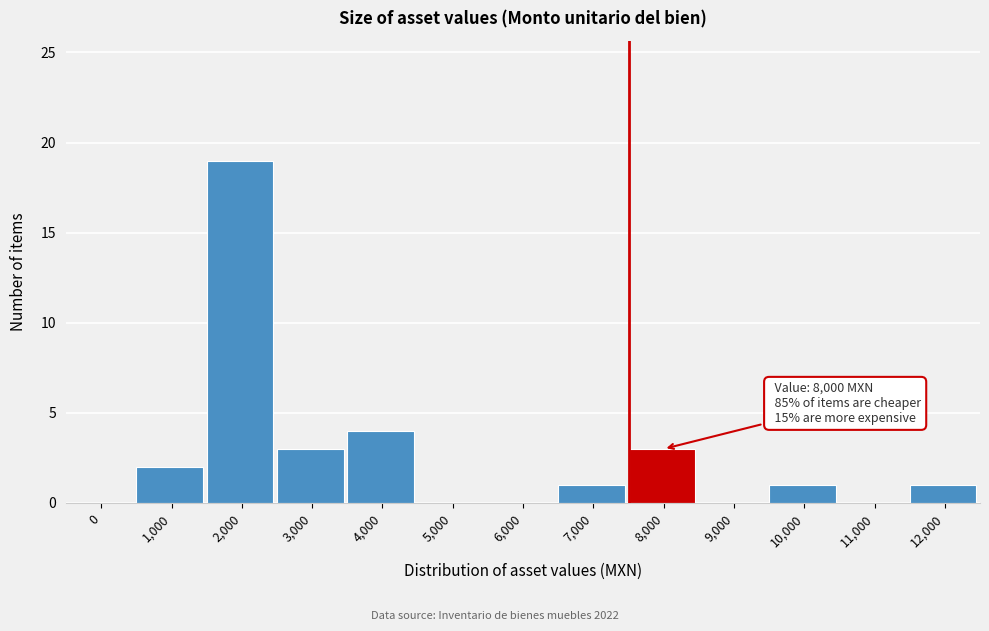

Reading left to right, what are all the values shown in this chart?

0=0	1,000=2	2,000=19	3,000=3	4,000=4	5,000=0	6,000=0	7,000=1	8,000=3	9,000=0	10,000=1	11,000=0	12,000=1